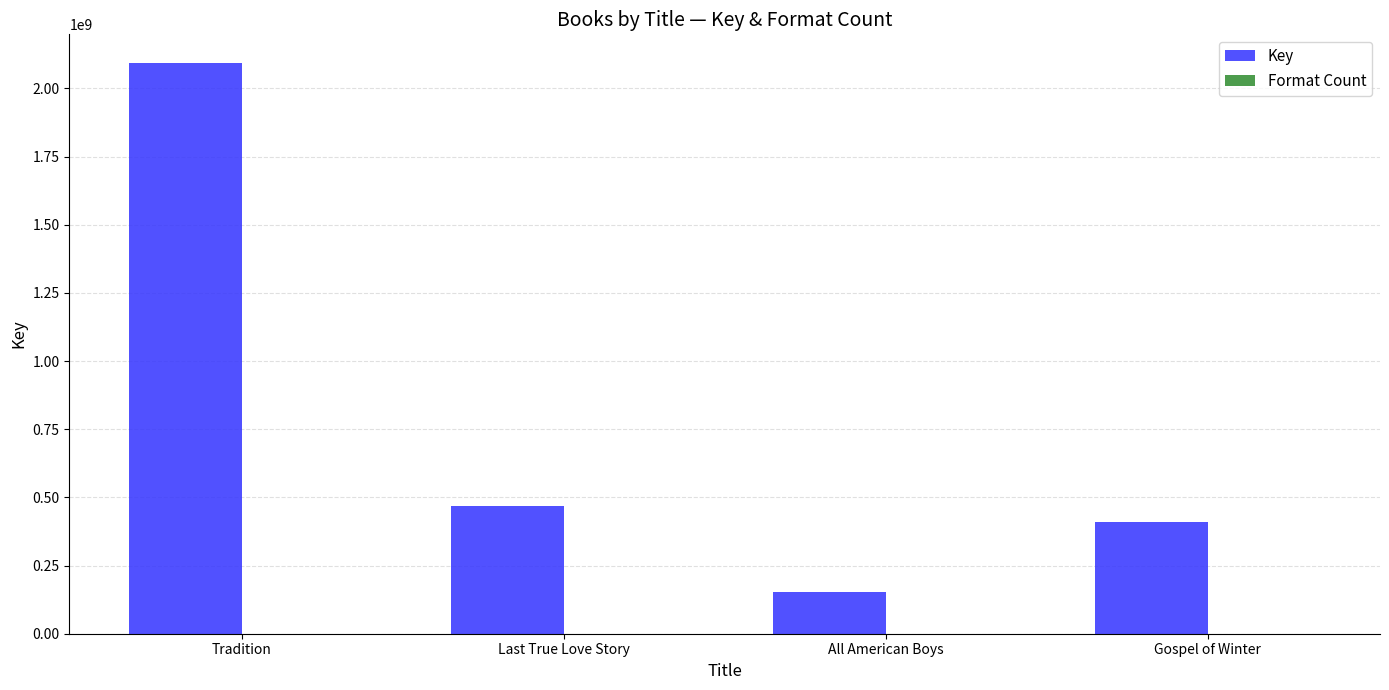

How many groups of bars are there?

4